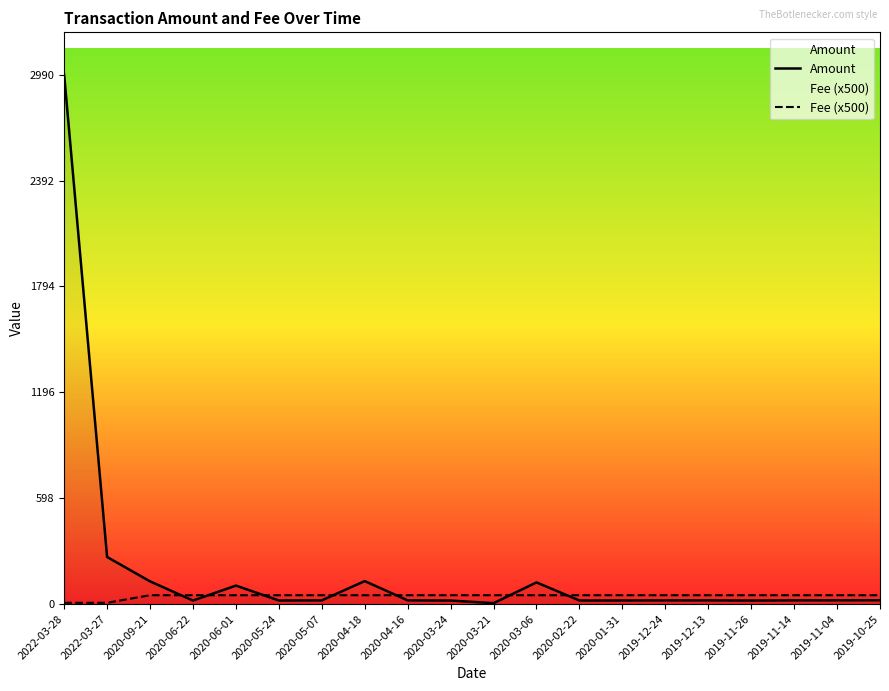

True or false: Fee (x500) has a value of 34.7 at 2020-09-21.

False